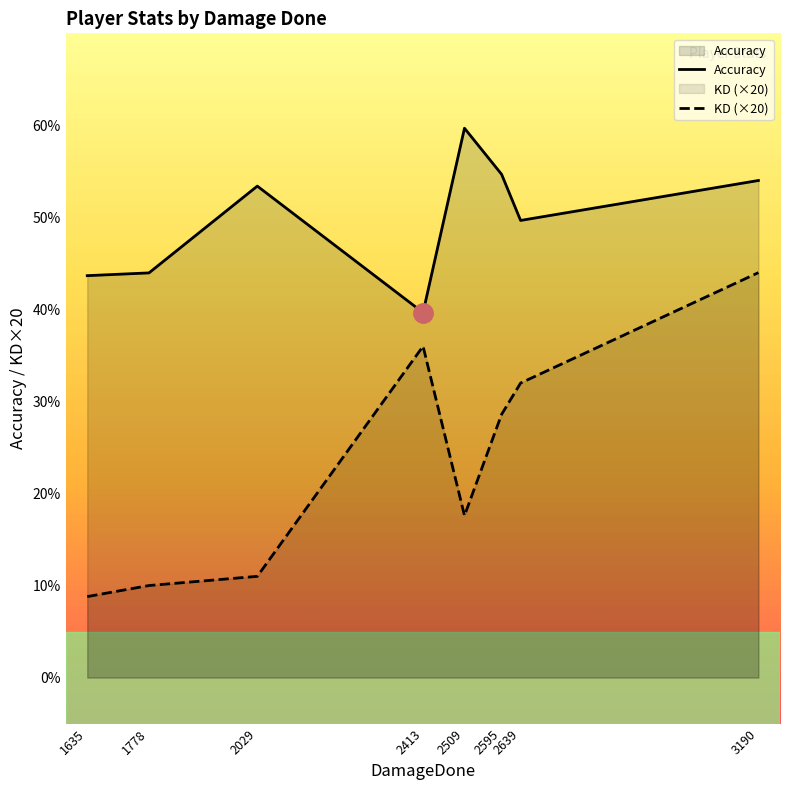

Rank the series by their maximum value, from lowest to highest.

KD (×20), Accuracy